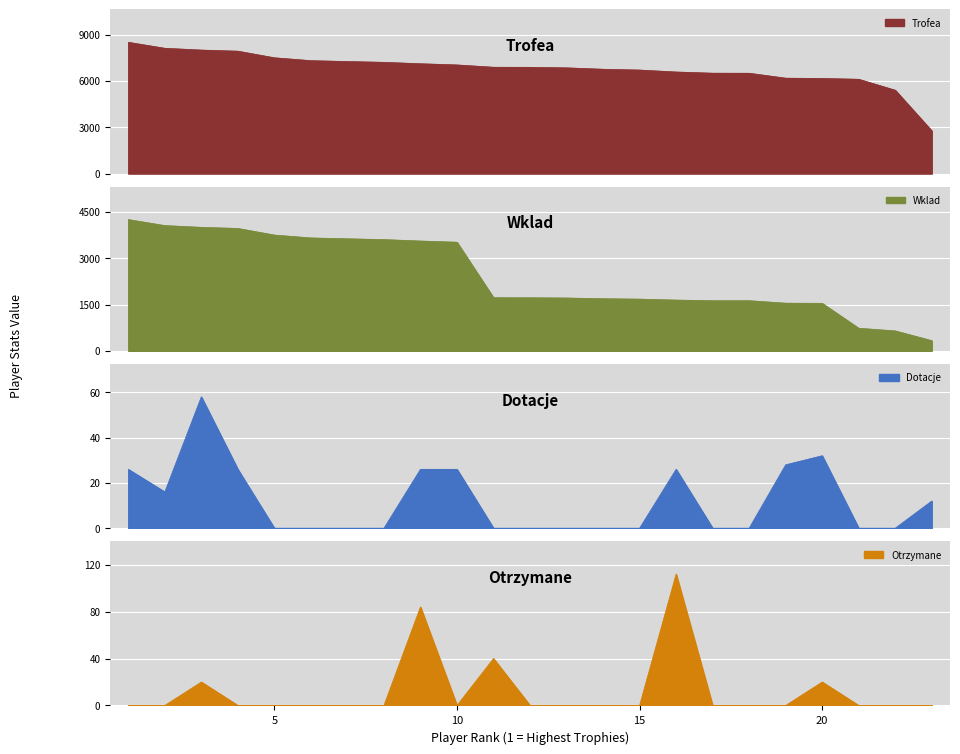

True or false: Wklad and Otrzymane intersect in this chart.

False